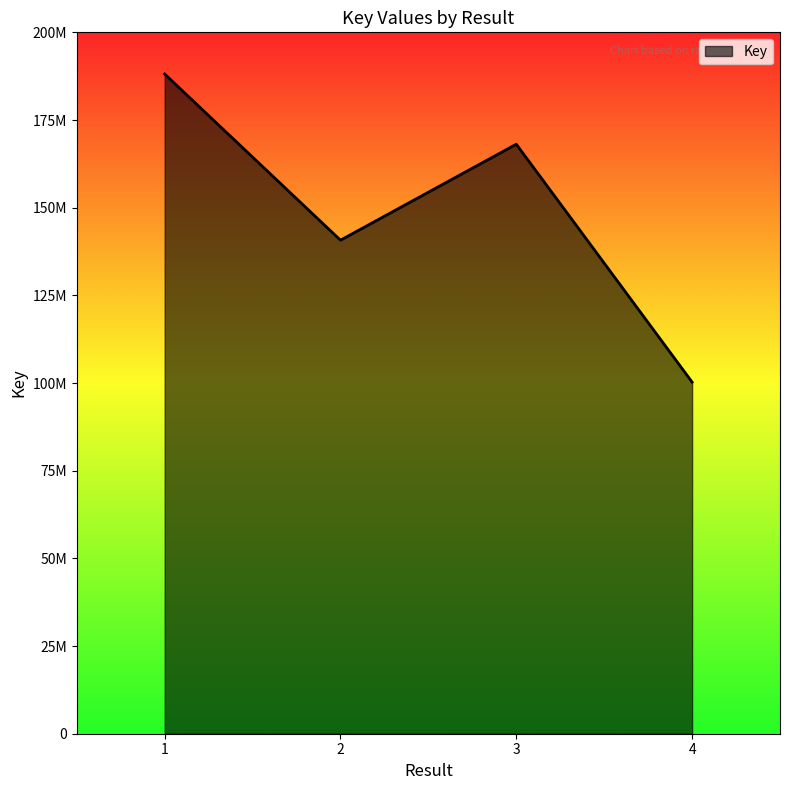

Reading right to left, list all the values displayed in this chart.

4=100269835	3=168100478	2=140731613	1=188108016